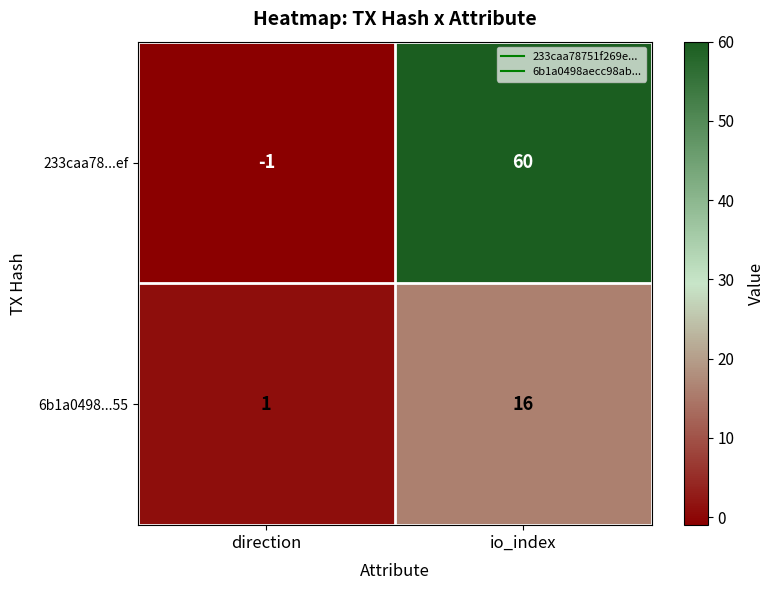

List the series in order of their peak value, highest first.

233caa78...ef, 6b1a0498...55